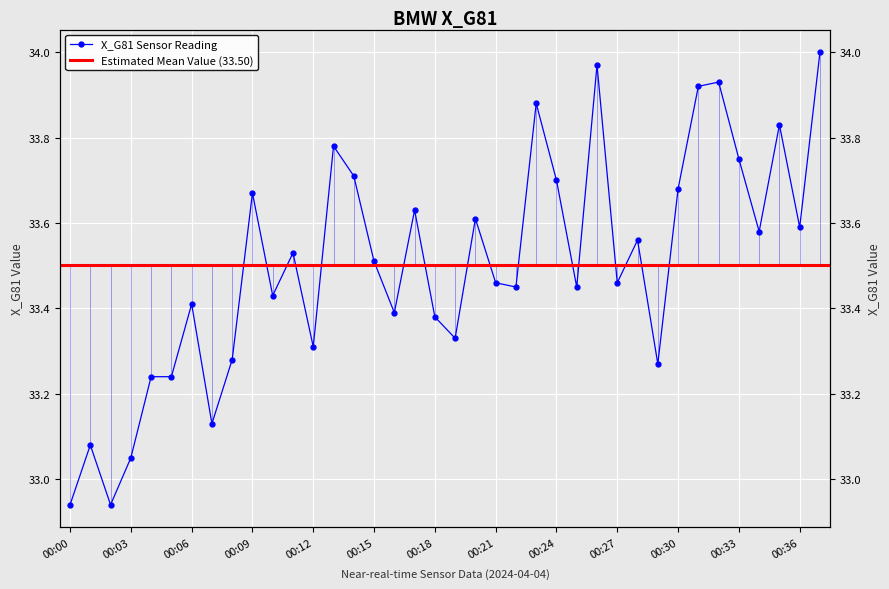

What is the difference between the second highest and second lowest values?

1.0